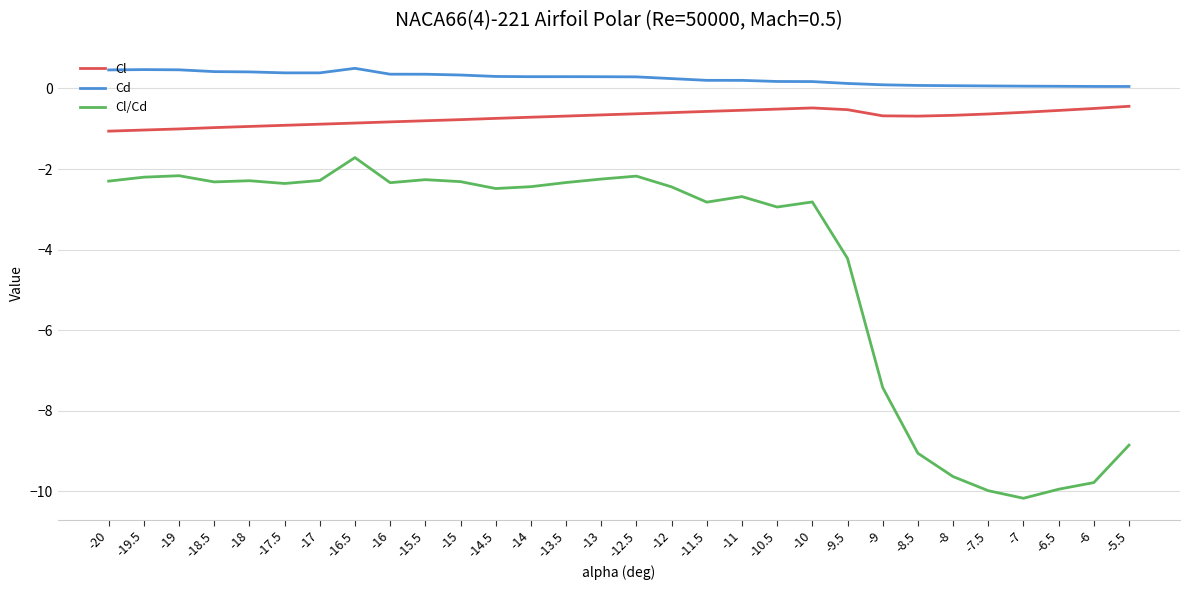

True or false: Cd has more than 1 interior local peaks.

True